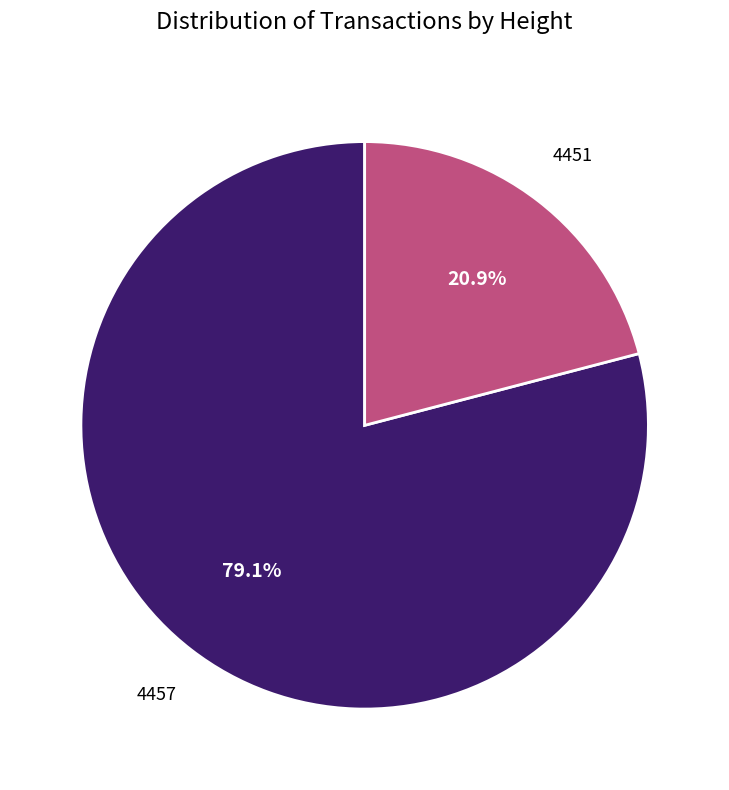

Is there a majority slice in this chart?

Yes